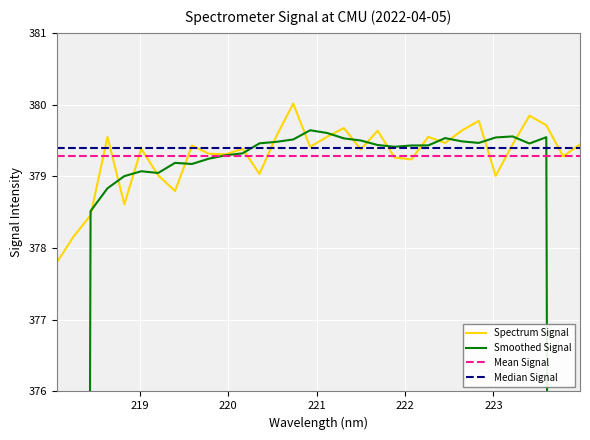

What is the greatest value displayed?

380.0